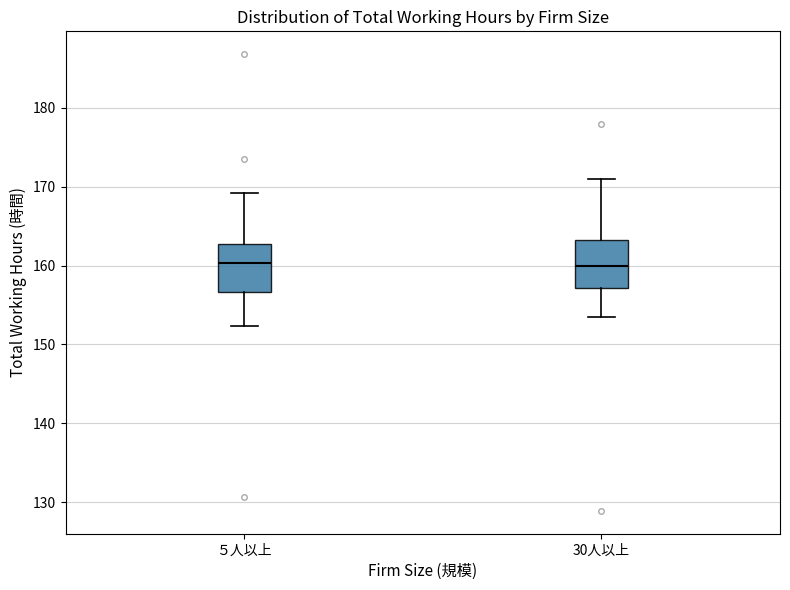

Where is the lower edge of the box for ５人以上 on the y-axis? The values are not printed on the chart, so give them approximately, as read against the axis.

157